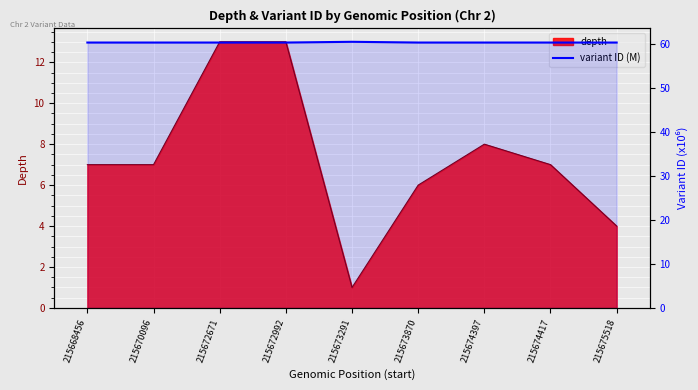

Is it true that the value at 215673291 is 60.5?

True